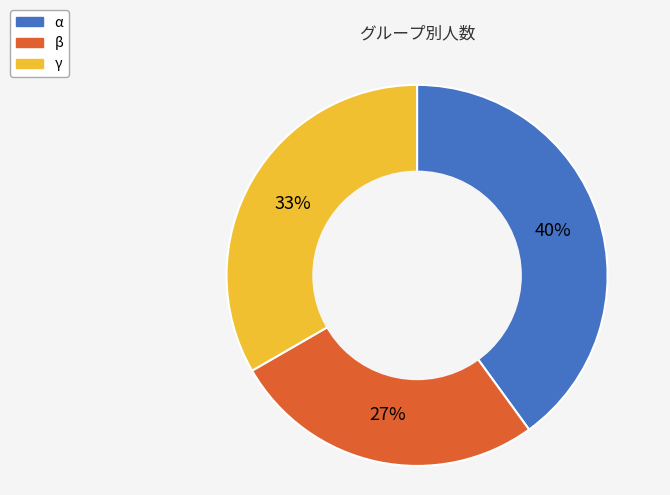

Does any single category account for the majority?

No